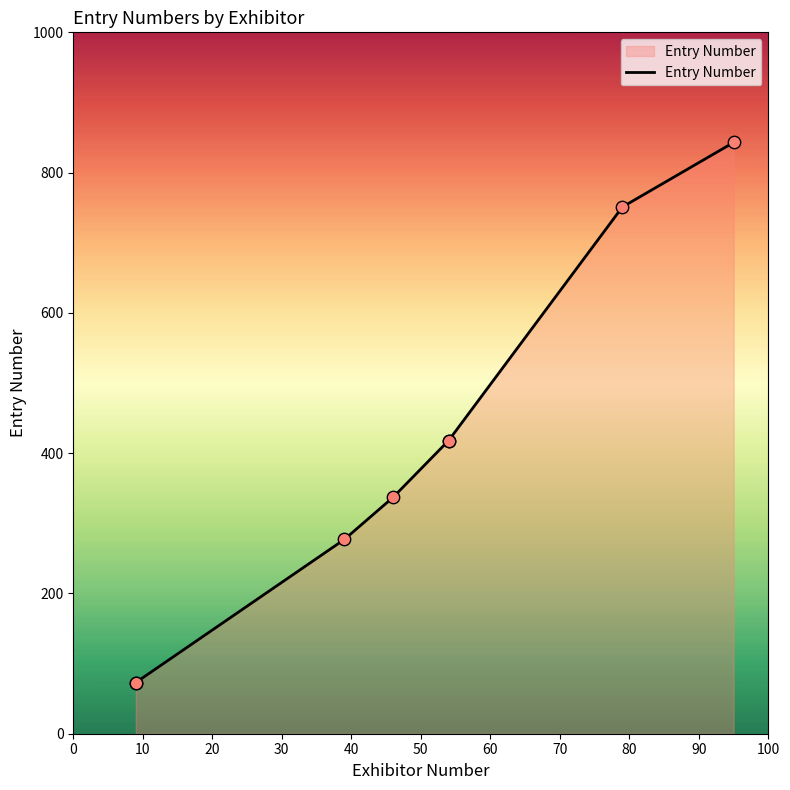

Approximately how many times larger is the value at 60 compared to 10?

10.3